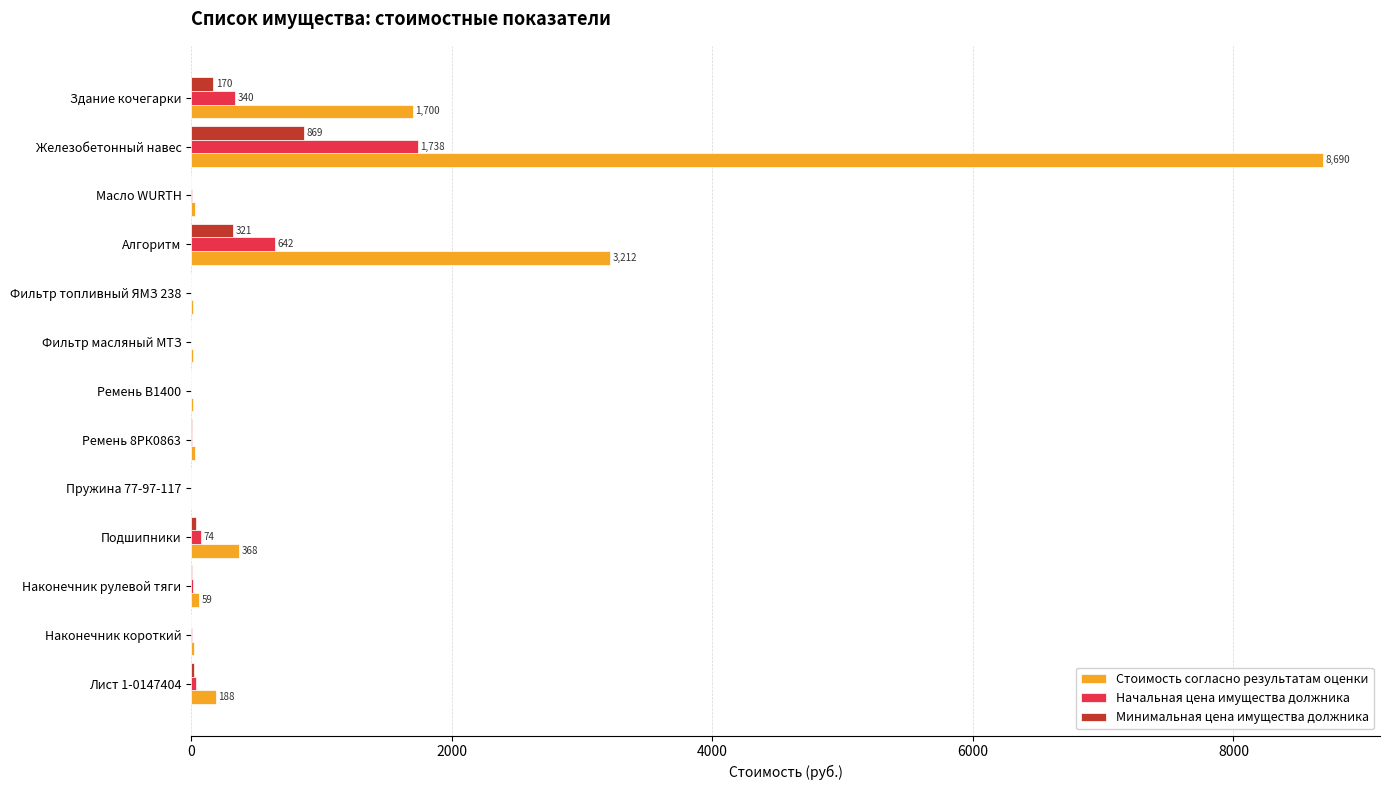

Which series has the largest total across all categories?

Стоимость согласно результатам оценки